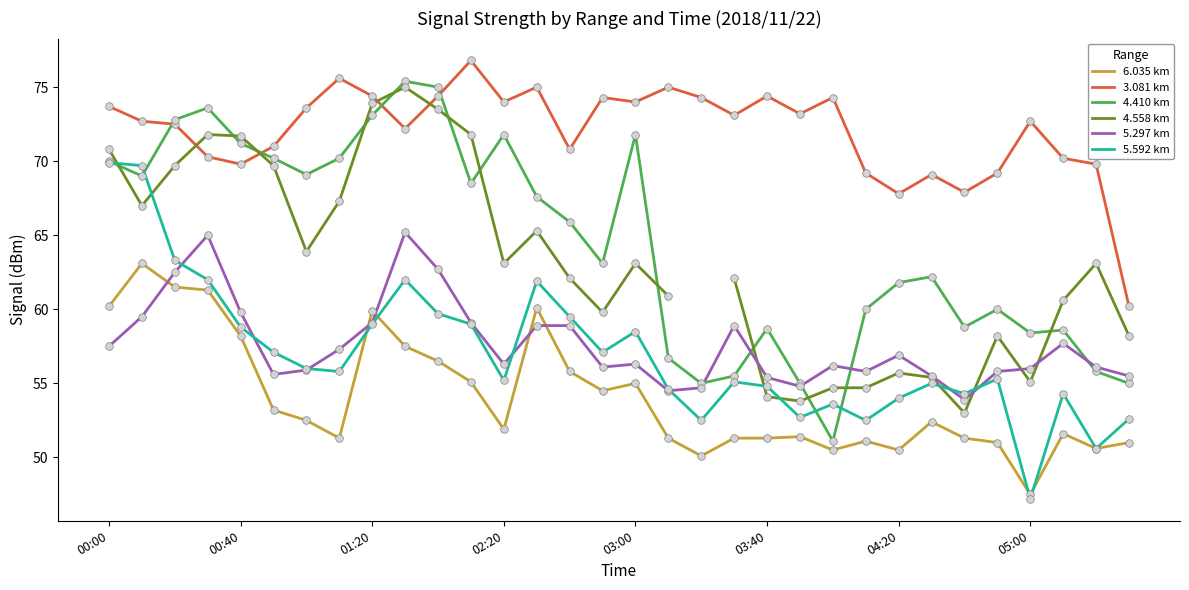

Which series has the largest Y range (max minus min)?

4.410 km